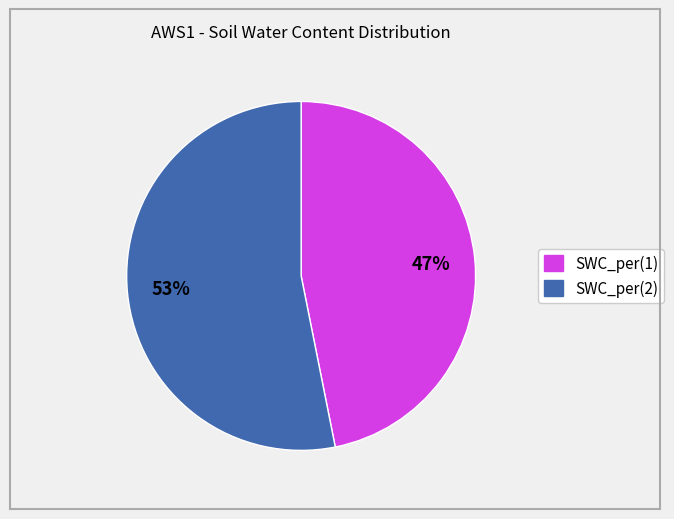

How many segments does this pie chart have?

2